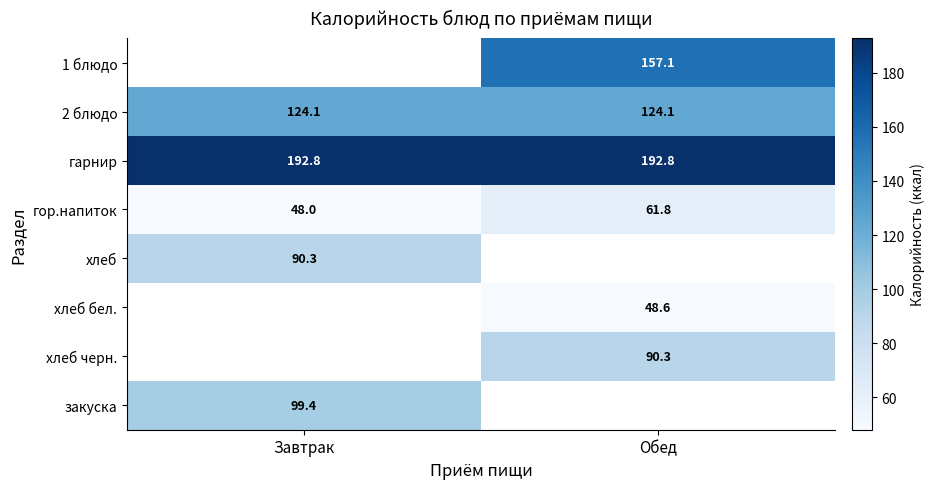

Is the value of гор.напиток at Обед greater than the value of хлеб черн. at Обед?

No